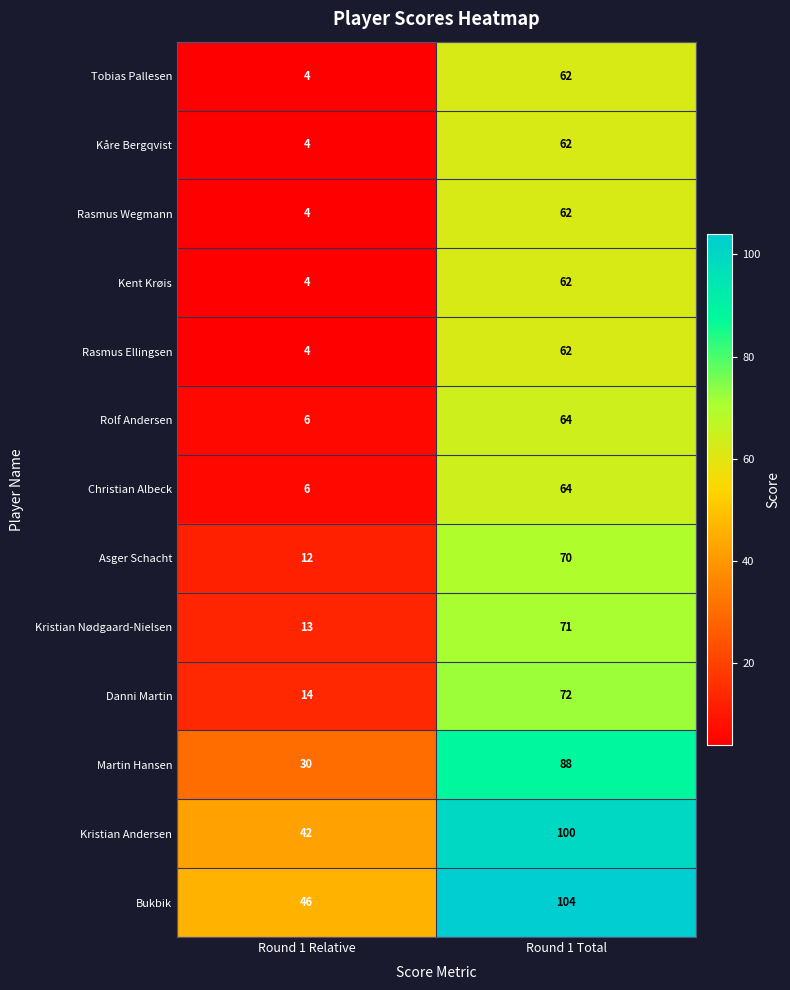

Where is Christian Albeck nearest to the value 35?

Round 1 Relative